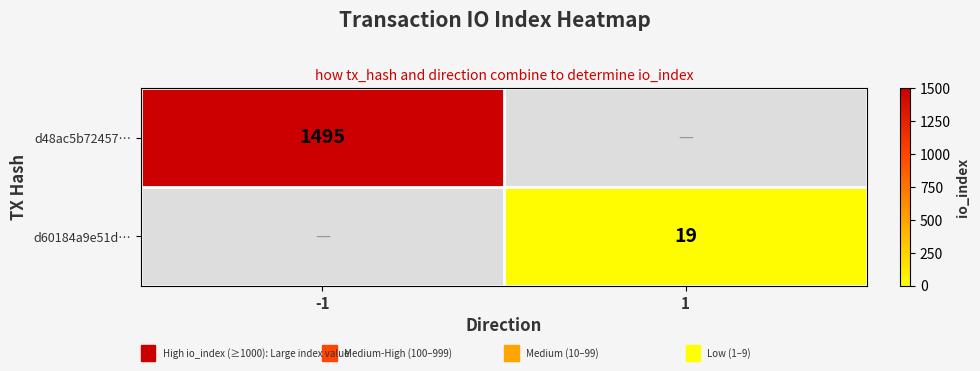

The value of d48ac5b72457… at -1 is 1495. True or false?

True